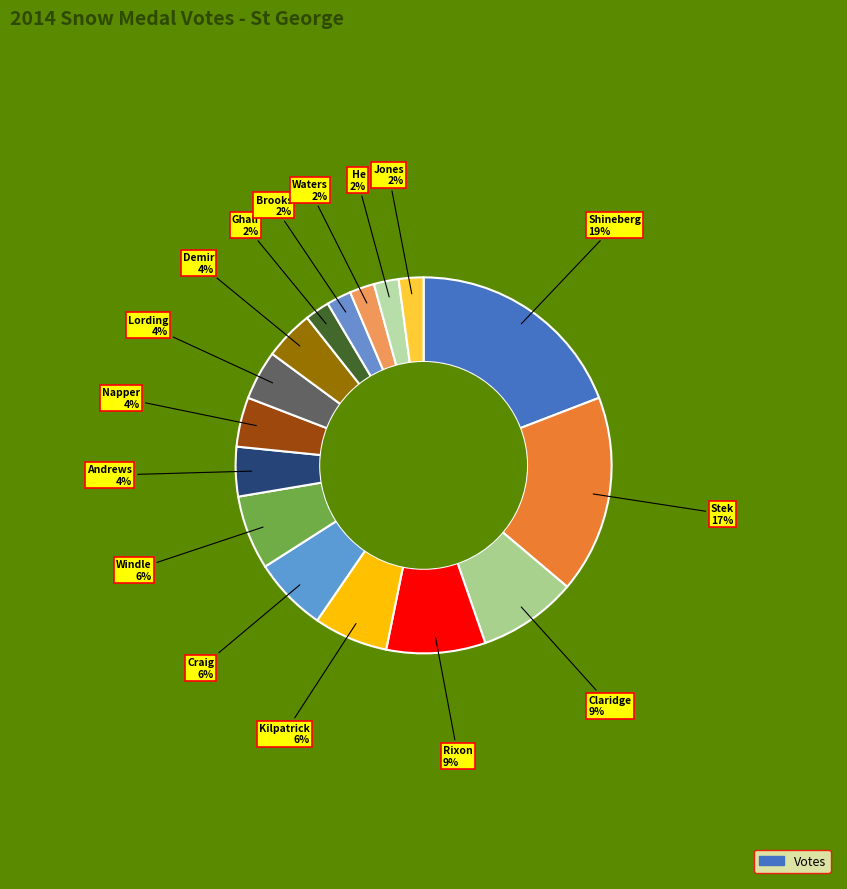

Which category has the biggest portion of the pie?

Shineberg